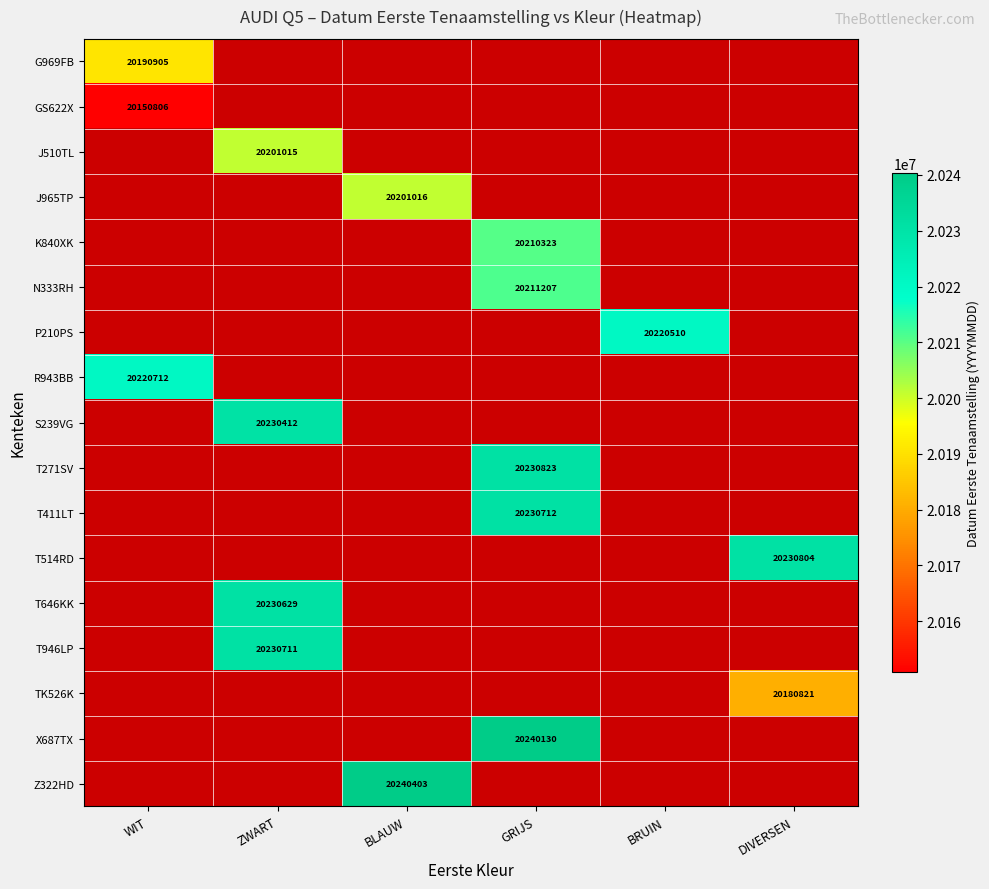

The value of G969FB at WIT is 12454416. True or false?

False